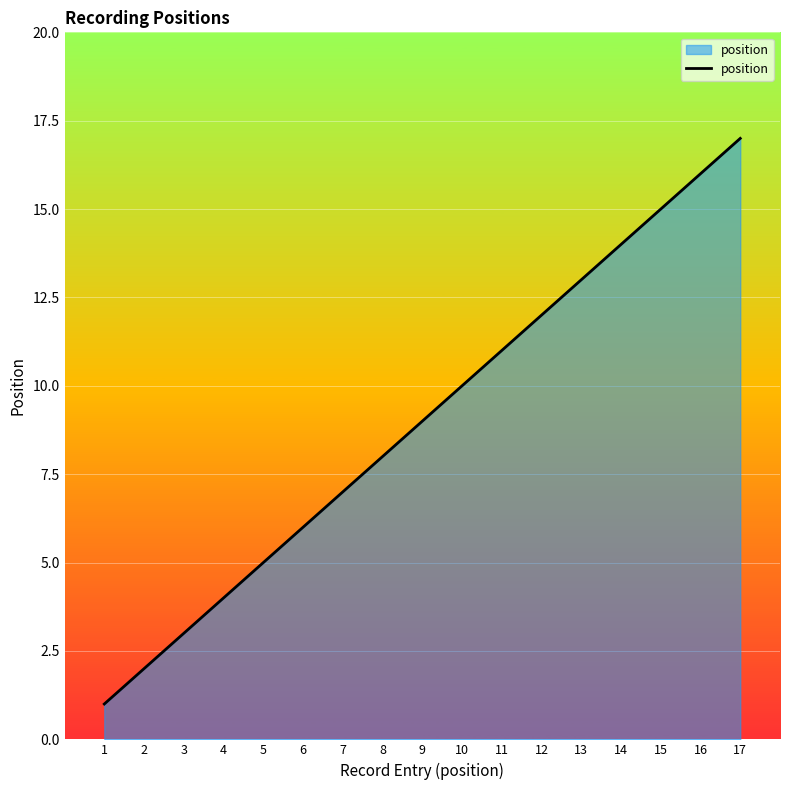

What is the average value?

9